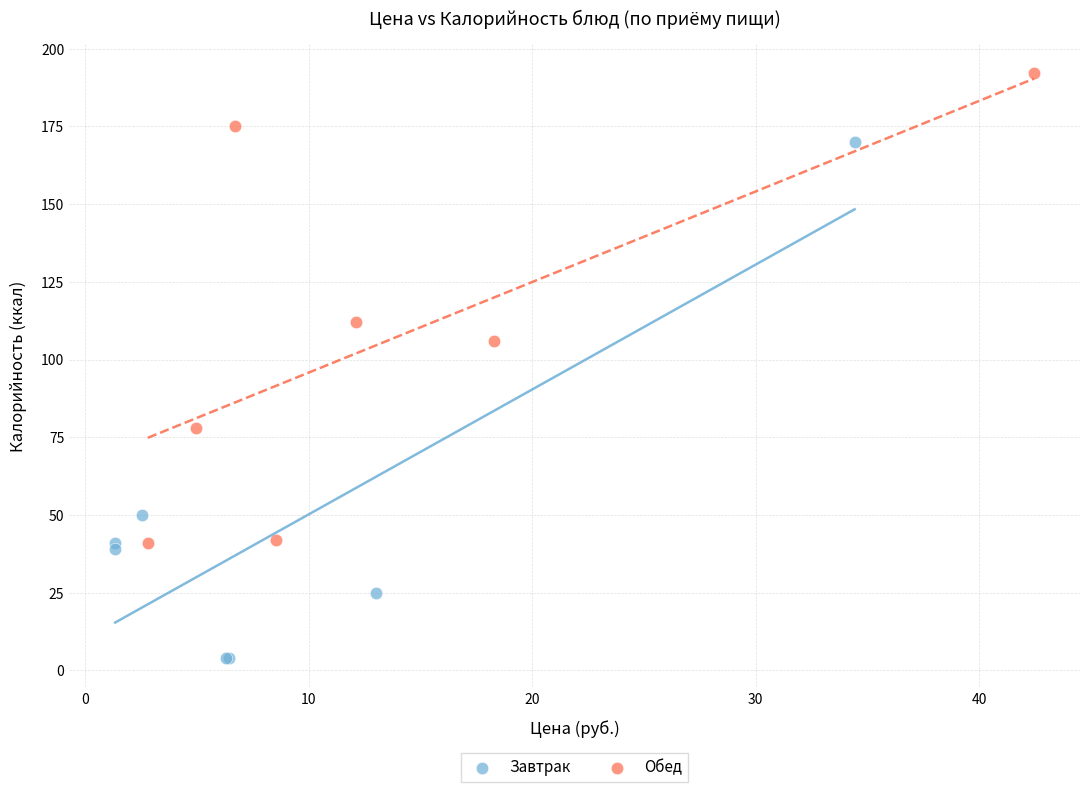

What are all the series names shown in the legend?

Завтрак, Обед